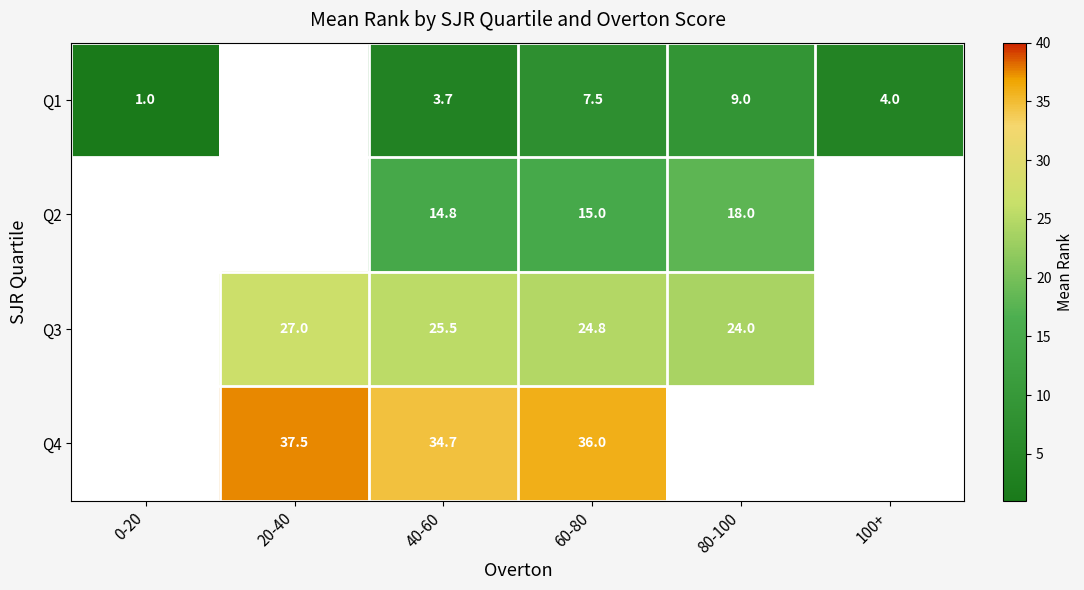

What is the spread (max minus min) of values at 80-100?

15.0